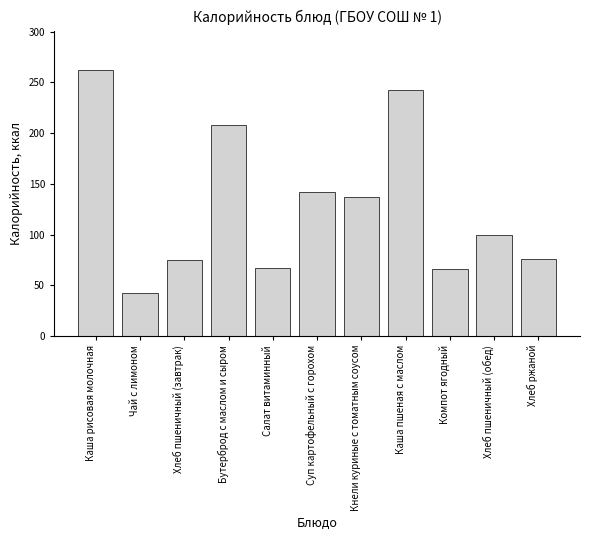

What is the label of the 2nd bar from the right?

Хлеб пшеничный (обед)